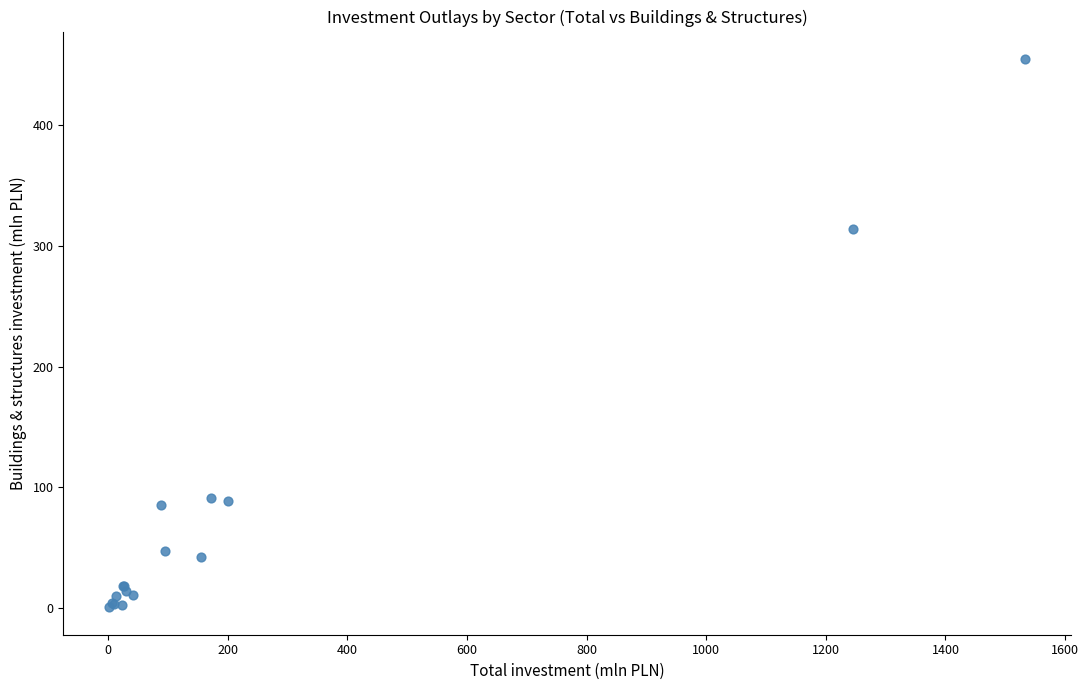

What Y value in the scatter plot is closest to 227?

314.2